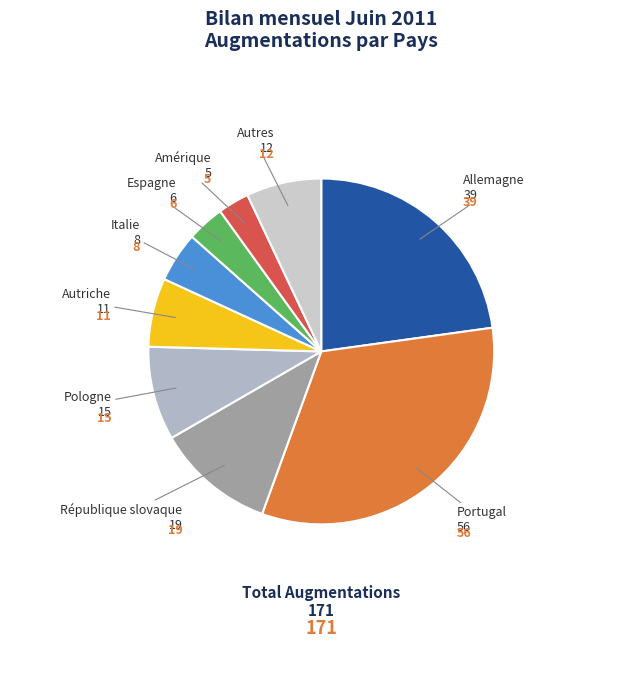

What percentage is the Italie slice, to the nearest percent?

5%